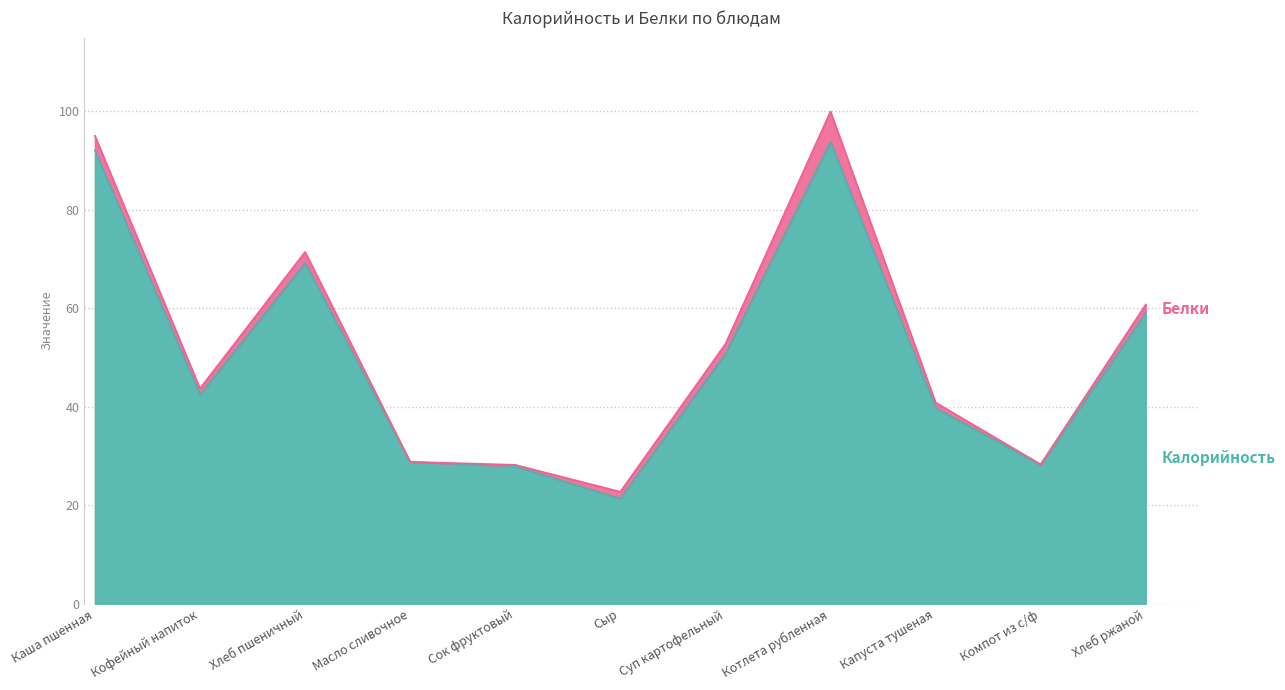

At which category does the chart reach its minimum across all series?

Сыр